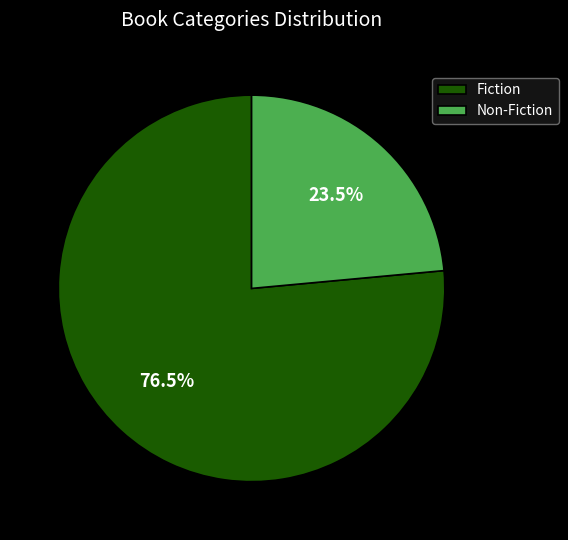

Is there any slice that represents more than half of the pie?

Yes